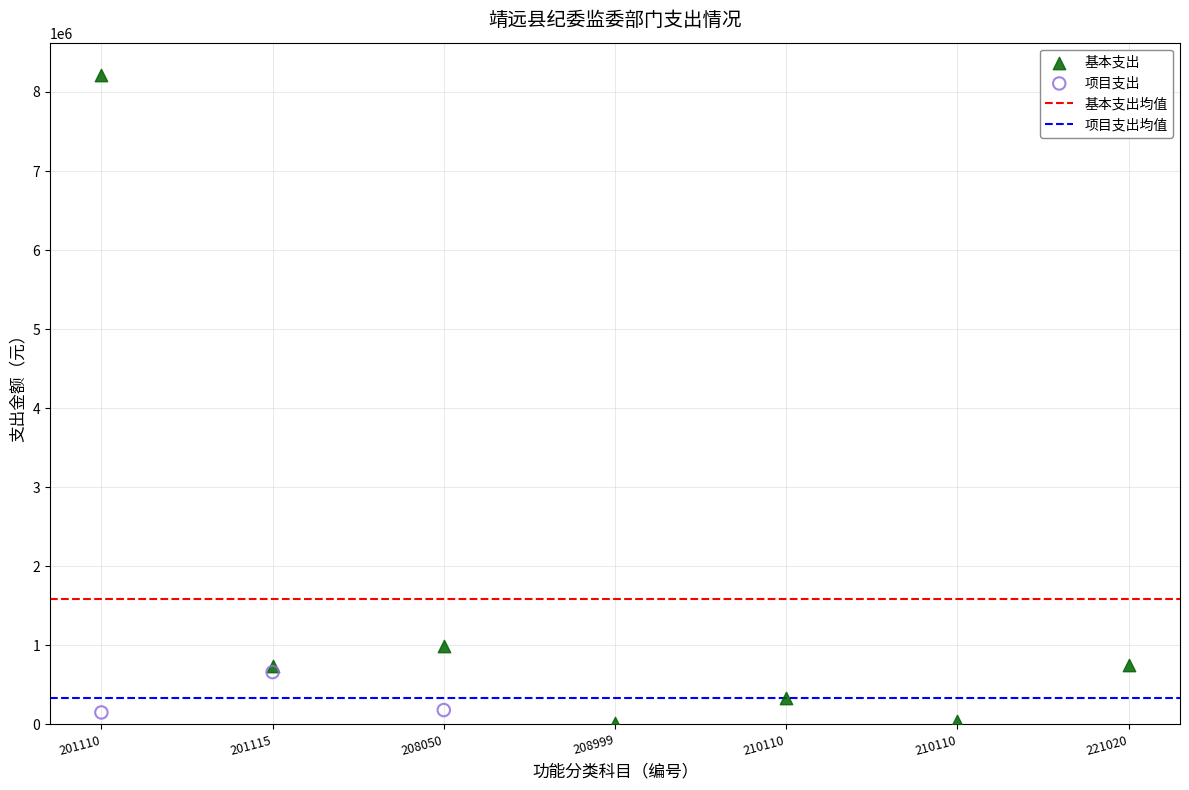

Which series contains the highest Y value?

基本支出